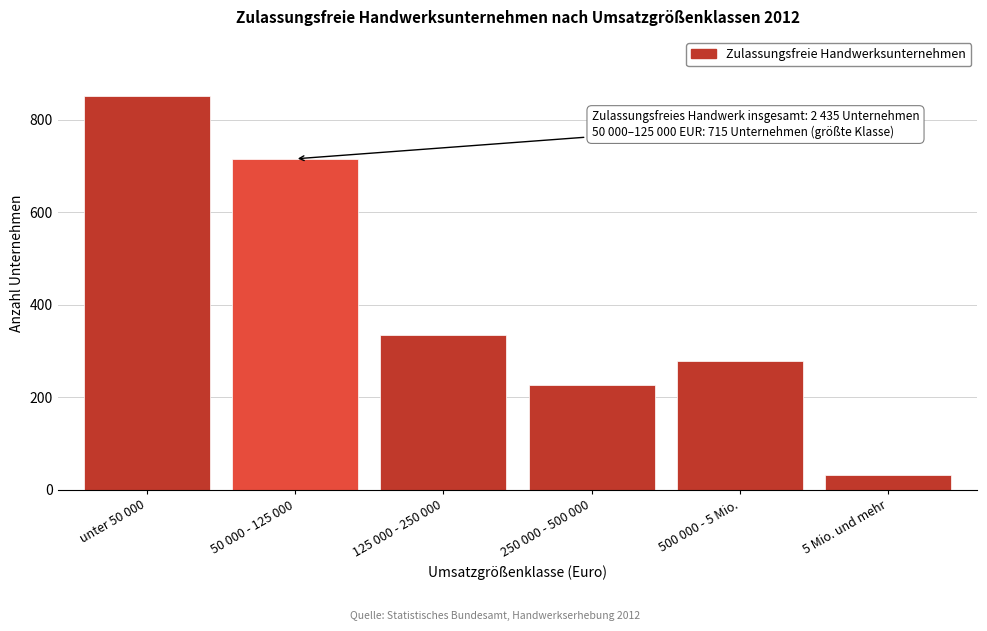

Reading left to right, what are all the values shown in this chart?

851	715	334	226	278	31